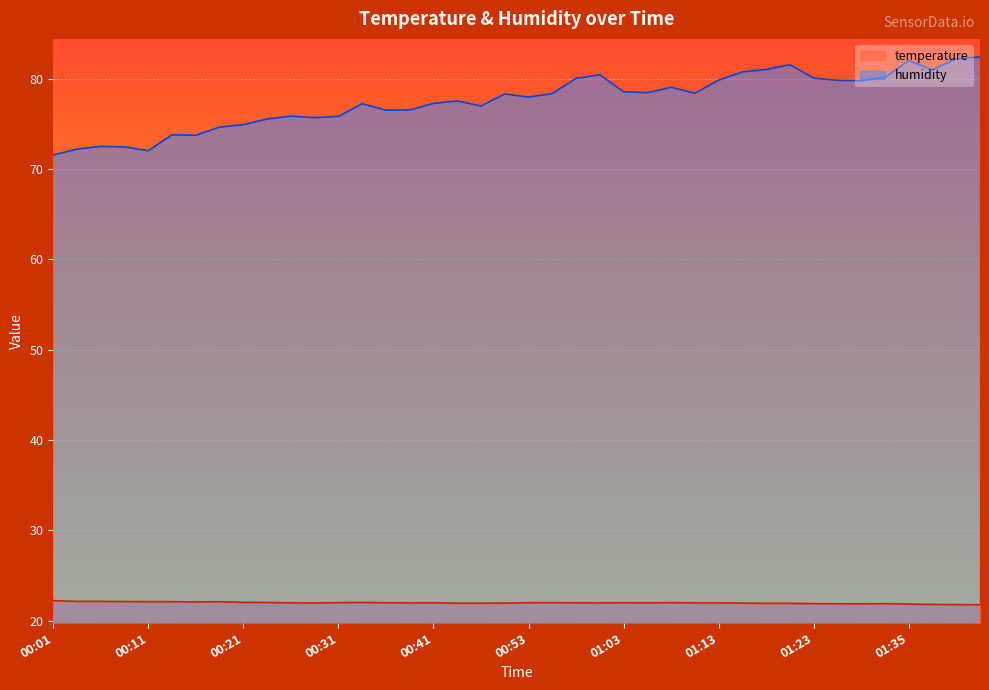

At 01:40, list the series in order from largest to smallest.

humidity, temperature